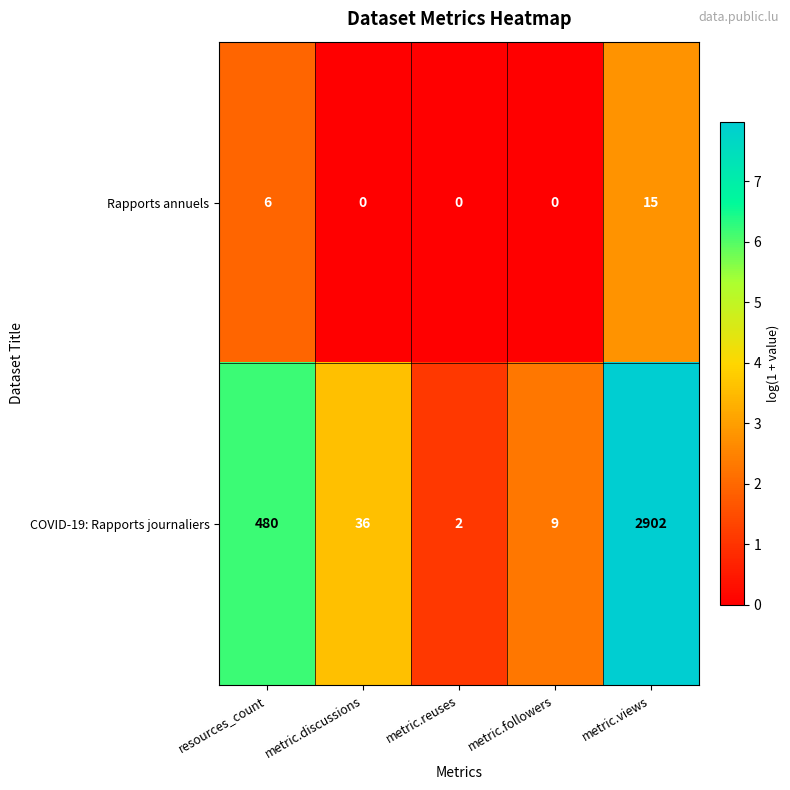

List the series in order of their overall mean, highest first.

COVID-19: Rapports journaliers, Rapports annuels